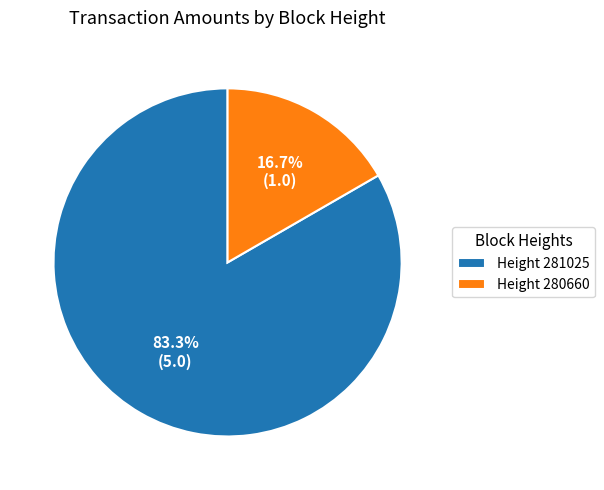

Combined, do Height 281025 and Height 280660 account for over 50%?

Yes